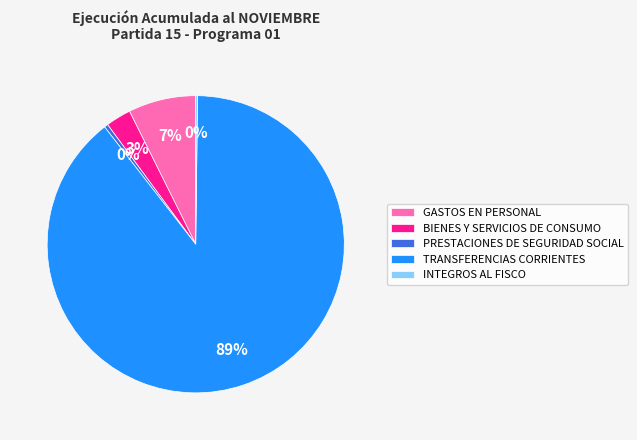

Which category accounts for the majority?

TRANSFERENCIAS CORRIENTES